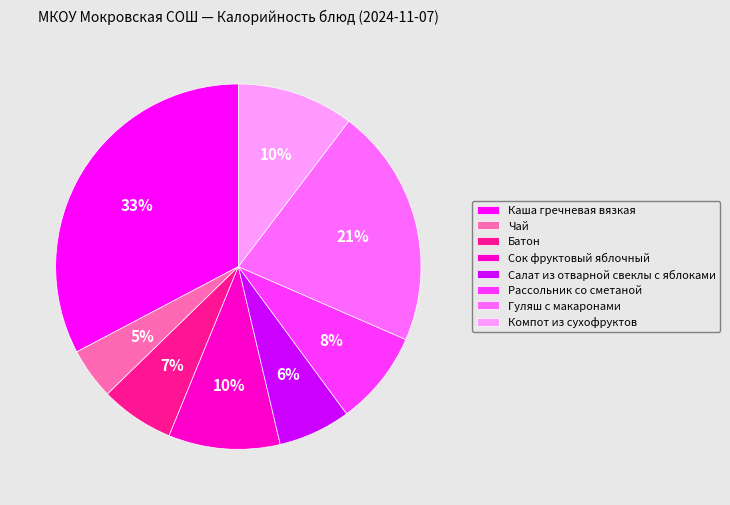

Which category has the biggest portion of the pie?

Каша гречневая вязкая